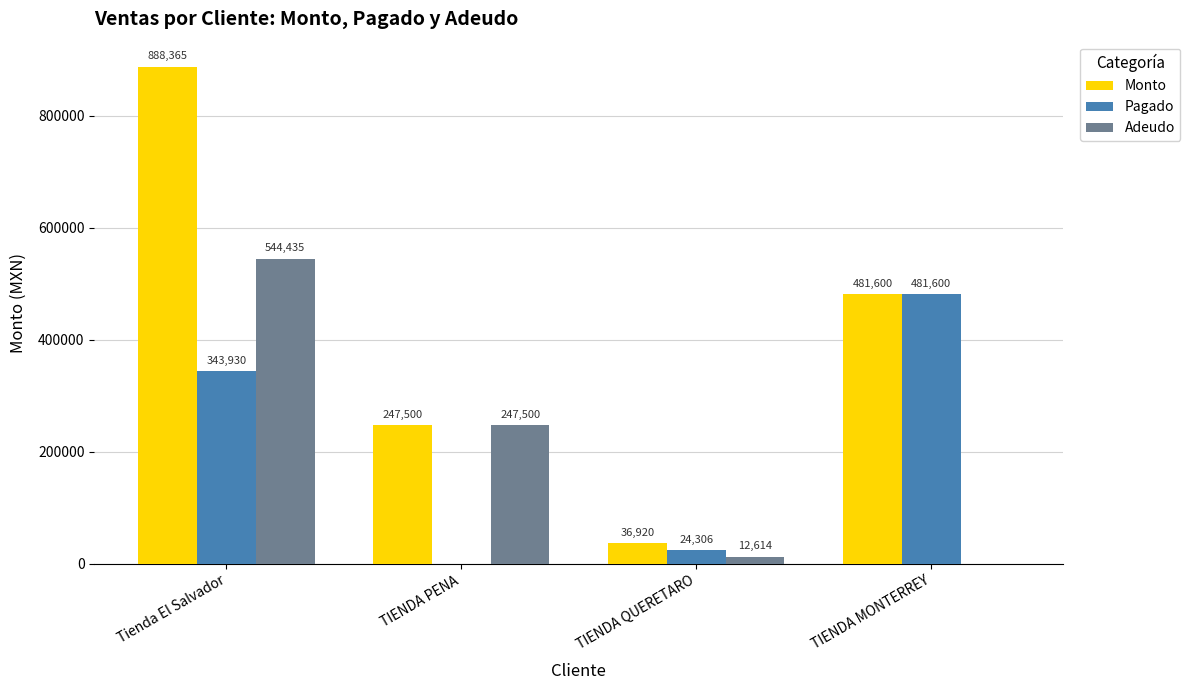

Which series has the widest spread of values?

Monto